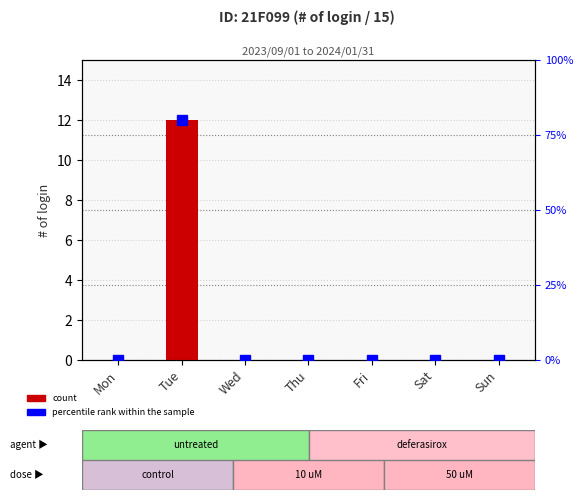

Where is percentile rank within the sample nearest to the value 40?

Mon